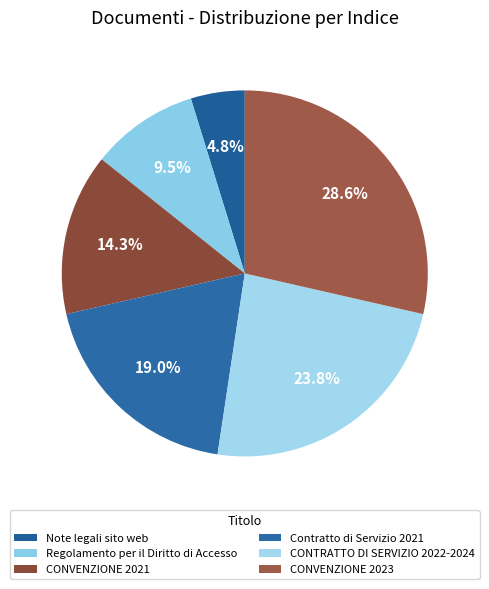

To the nearest percent, what percentage of the pie is Contratto di Servizio 2021?

19%